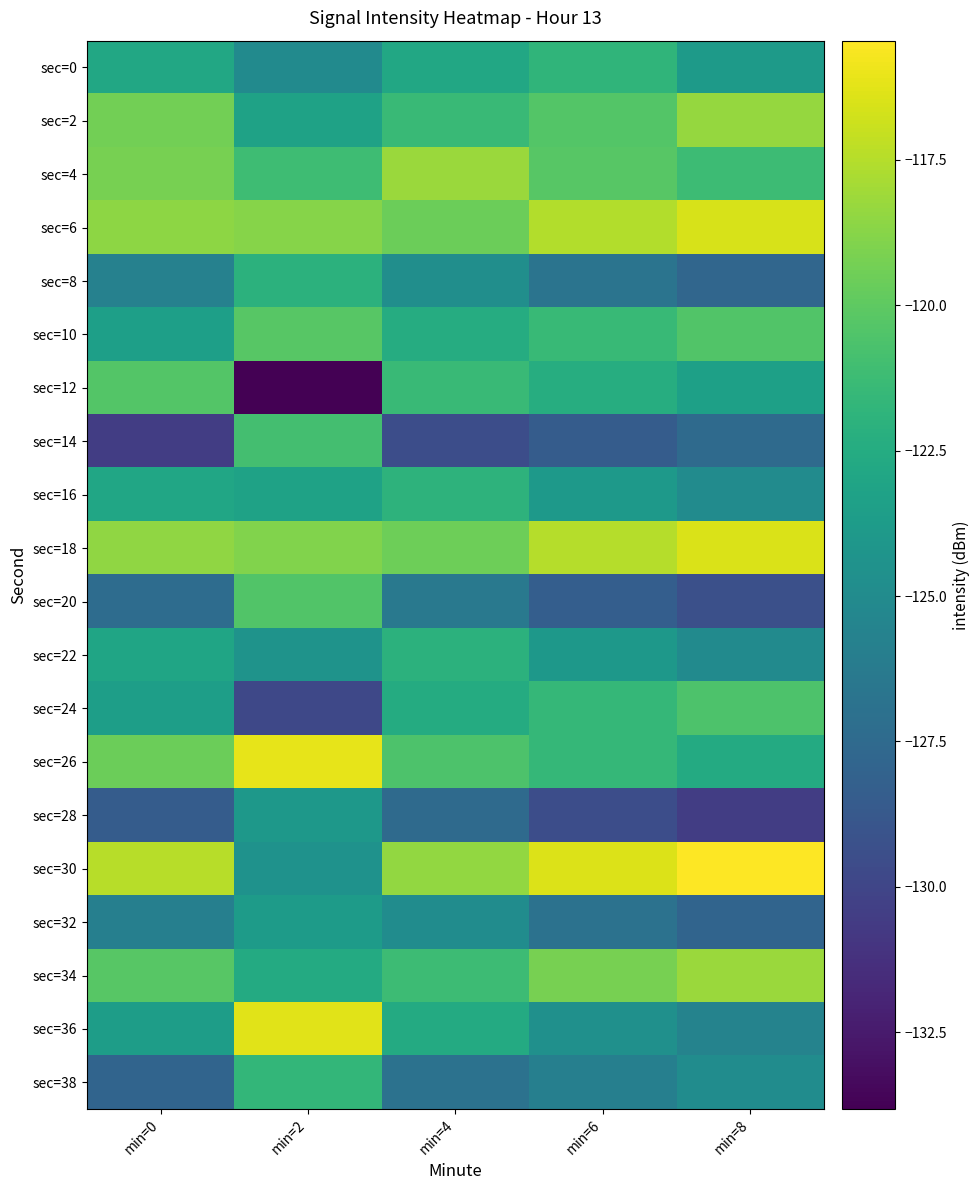

Reading right to left, list all the values displayed in this chart.

sec=0: min=8=-123.8	min=6=-121.8	min=4=-122.8	min=2=-125.0	min=0=-122.8
sec=2: min=8=-118.3	min=6=-120.3	min=4=-121.3	min=2=-123.2	min=0=-119.3
sec=4: min=8=-121.2	min=6=-120.2	min=4=-118.2	min=2=-121.2	min=0=-119.2
sec=6: min=8=-116.6	min=6=-117.6	min=4=-119.6	min=2=-118.8	min=0=-118.6
sec=8: min=8=-127.7	min=6=-126.7	min=4=-124.7	min=2=-122.0	min=0=-125.7
sec=10: min=8=-120.5	min=6=-121.5	min=4=-122.5	min=2=-120.2	min=0=-123.5
sec=12: min=8=-123.4	min=6=-122.4	min=4=-121.4	min=2=-133.8	min=0=-120.4
sec=14: min=8=-127.5	min=6=-128.5	min=4=-129.5	min=2=-120.9	min=0=-130.5
sec=16: min=8=-124.9	min=6=-123.9	min=4=-121.9	min=2=-123.2	min=0=-122.9
sec=18: min=8=-116.5	min=6=-117.5	min=4=-119.5	min=2=-118.9	min=0=-118.5
sec=20: min=8=-129.4	min=6=-128.4	min=4=-126.4	min=2=-120.4	min=0=-127.4
sec=22: min=8=-125.0	min=6=-124.0	min=4=-122.0	min=2=-124.4	min=0=-123.0
sec=24: min=8=-120.6	min=6=-121.6	min=4=-122.6	min=2=-129.8	min=0=-123.6
sec=26: min=8=-122.6	min=6=-121.6	min=4=-120.6	min=2=-116.1	min=0=-119.6
sec=28: min=8=-130.5	min=6=-129.5	min=4=-127.5	min=2=-124.0	min=0=-128.5
sec=30: min=8=-115.4	min=6=-116.4	min=4=-118.4	min=2=-124.5	min=0=-117.4
sec=32: min=8=-127.9	min=6=-126.9	min=4=-124.9	min=2=-123.7	min=0=-125.9
sec=34: min=8=-118.2	min=6=-119.2	min=4=-121.2	min=2=-122.6	min=0=-120.2
sec=36: min=8=-125.6	min=6=-124.6	min=4=-122.6	min=2=-116.3	min=0=-123.6
sec=38: min=8=-124.9	min=6=-125.9	min=4=-126.9	min=2=-121.7	min=0=-127.9